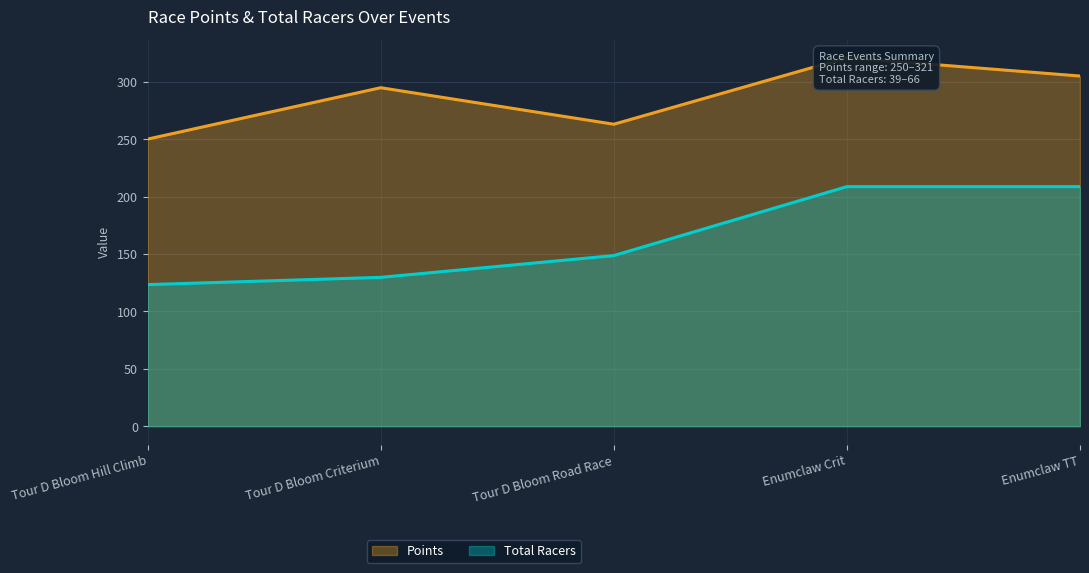

True or false: Total Racers and Points cross at least once.

False